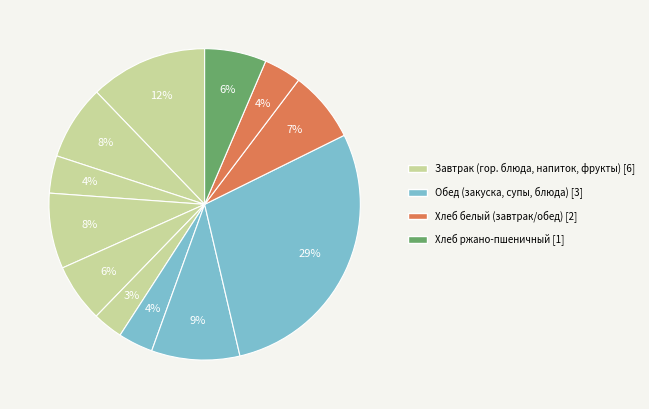

How many segments does this pie chart have?

12